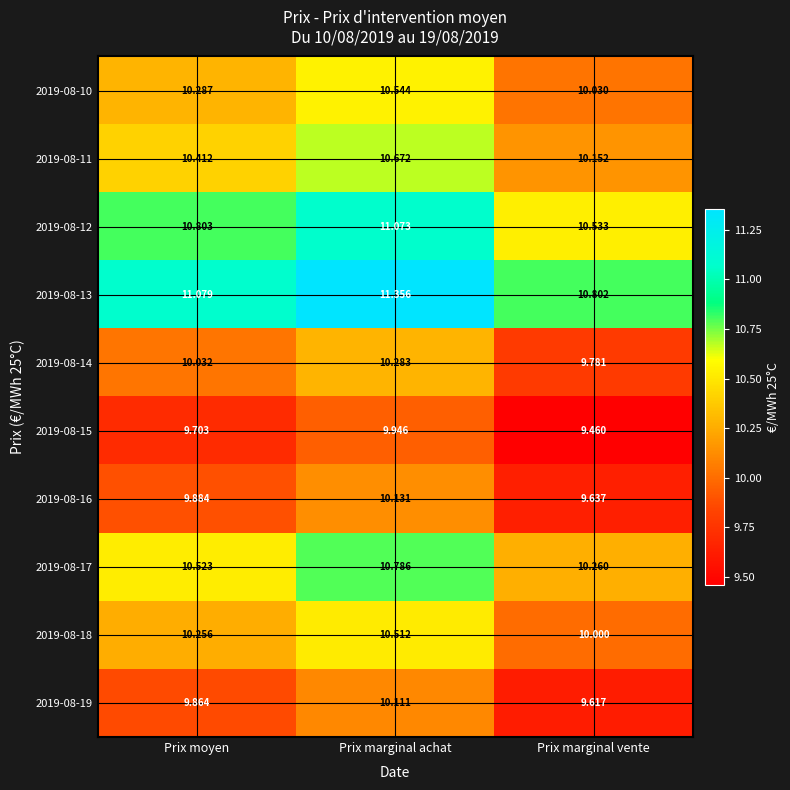

Where is 2019-08-18 nearest to the value 10?

Prix marginal vente